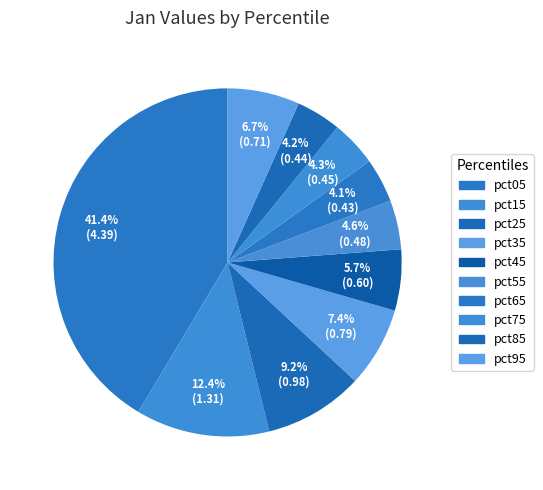

Count the number of slices in the pie.

10